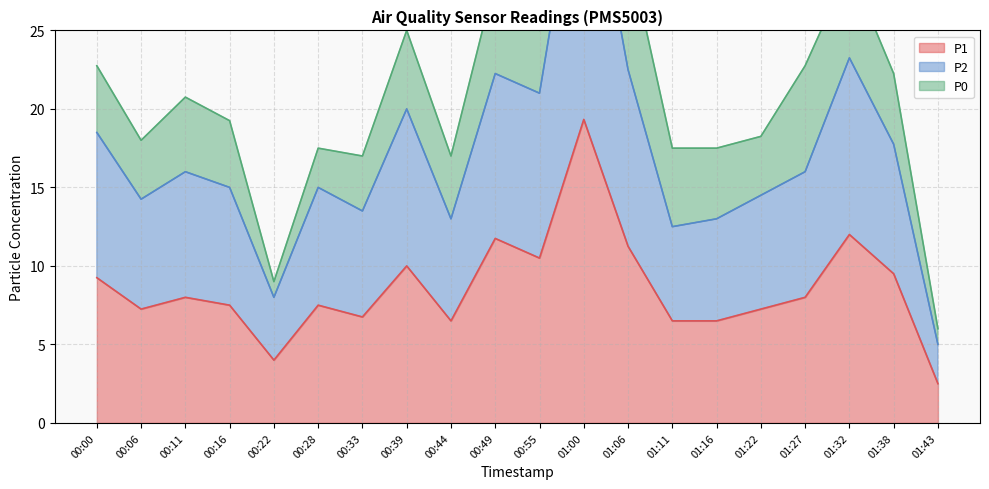

Which category has the lowest value in the P1 series?

01:43